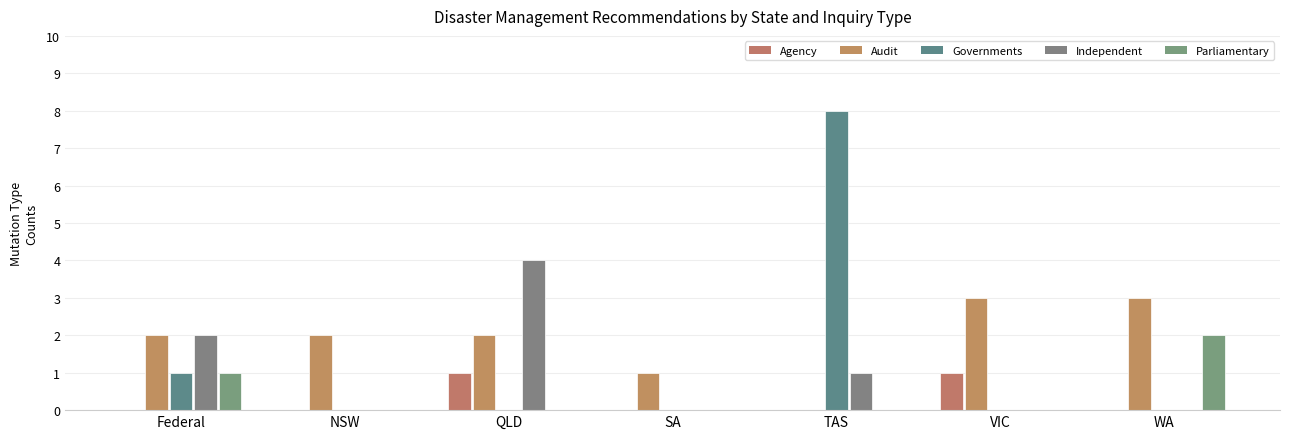

Are the bars horizontal?

No